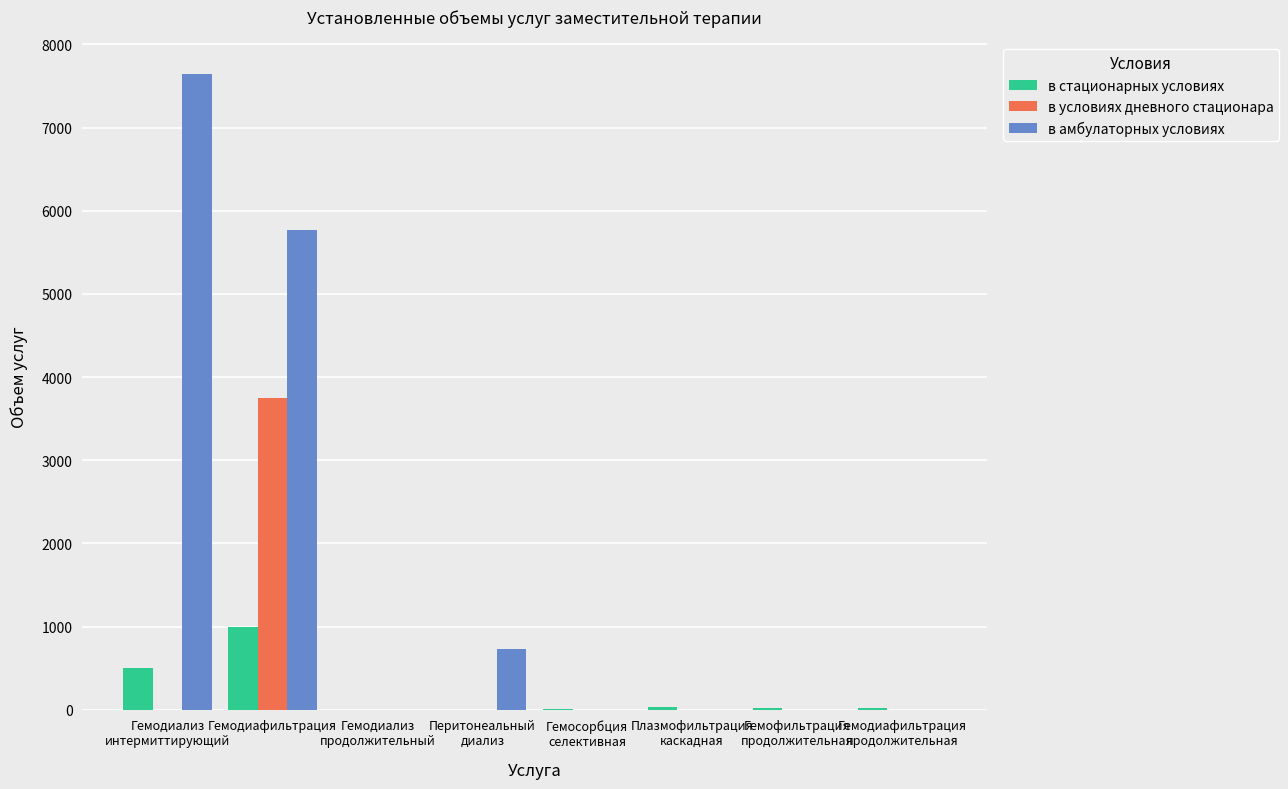

What is the highest value of the в амбулаторных условиях series?

7644